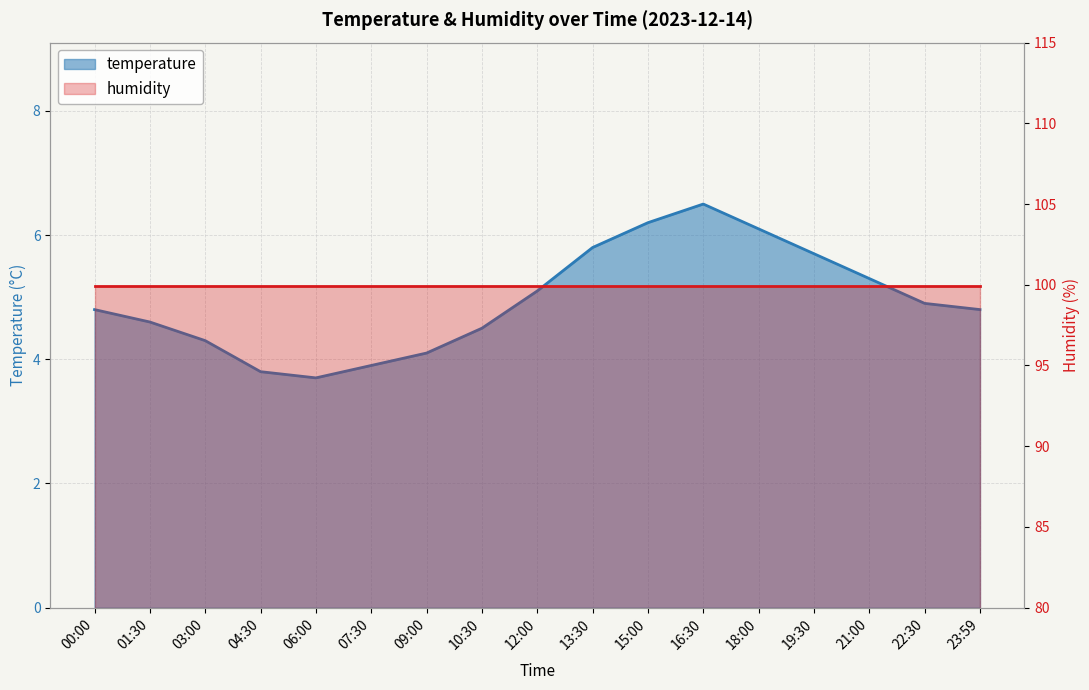

Approximately how many times larger is the value at 13:30 compared to 22:30?

1.2